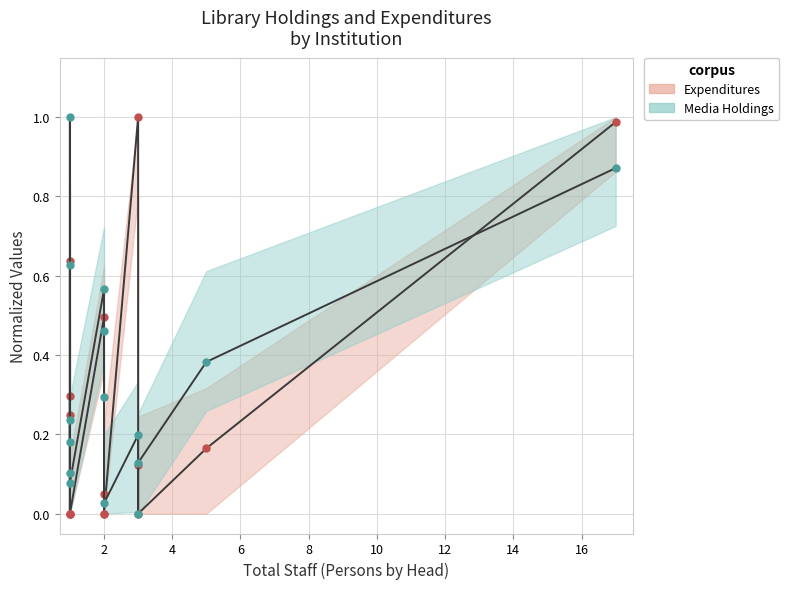

Which series ends up on top after the final intersection of Media Holdings and Expenditures?

Expenditures